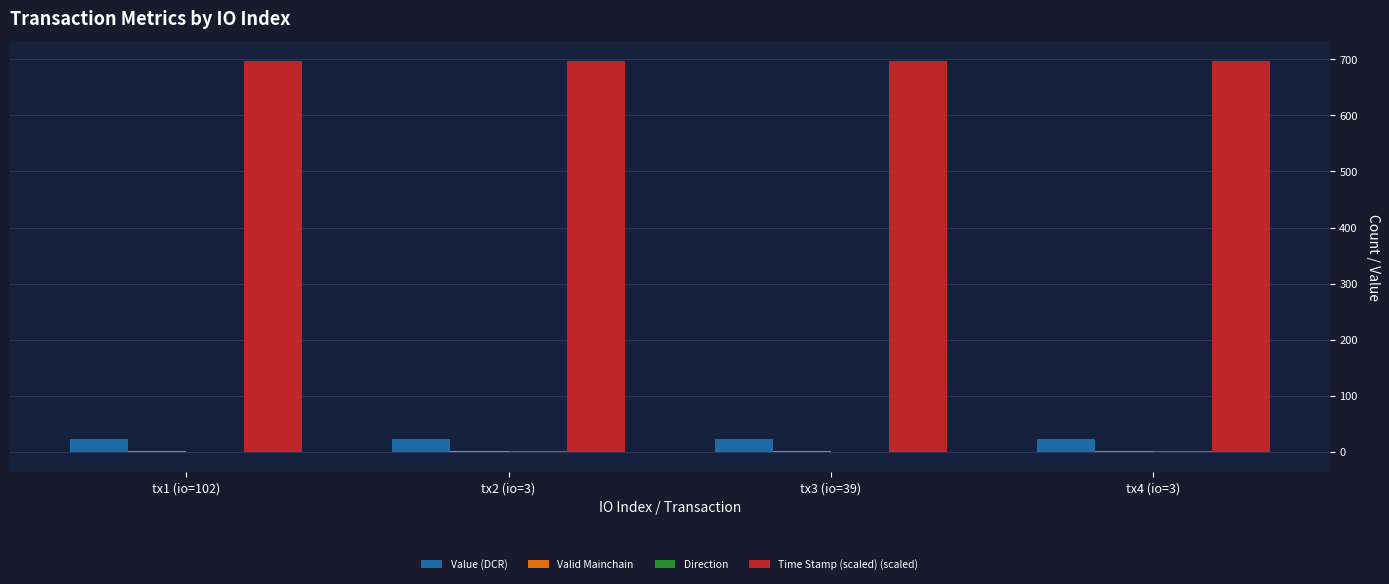

The value of Time Stamp (scaled) (scaled) at tx4 (io=3) is 253.1. True or false?

False